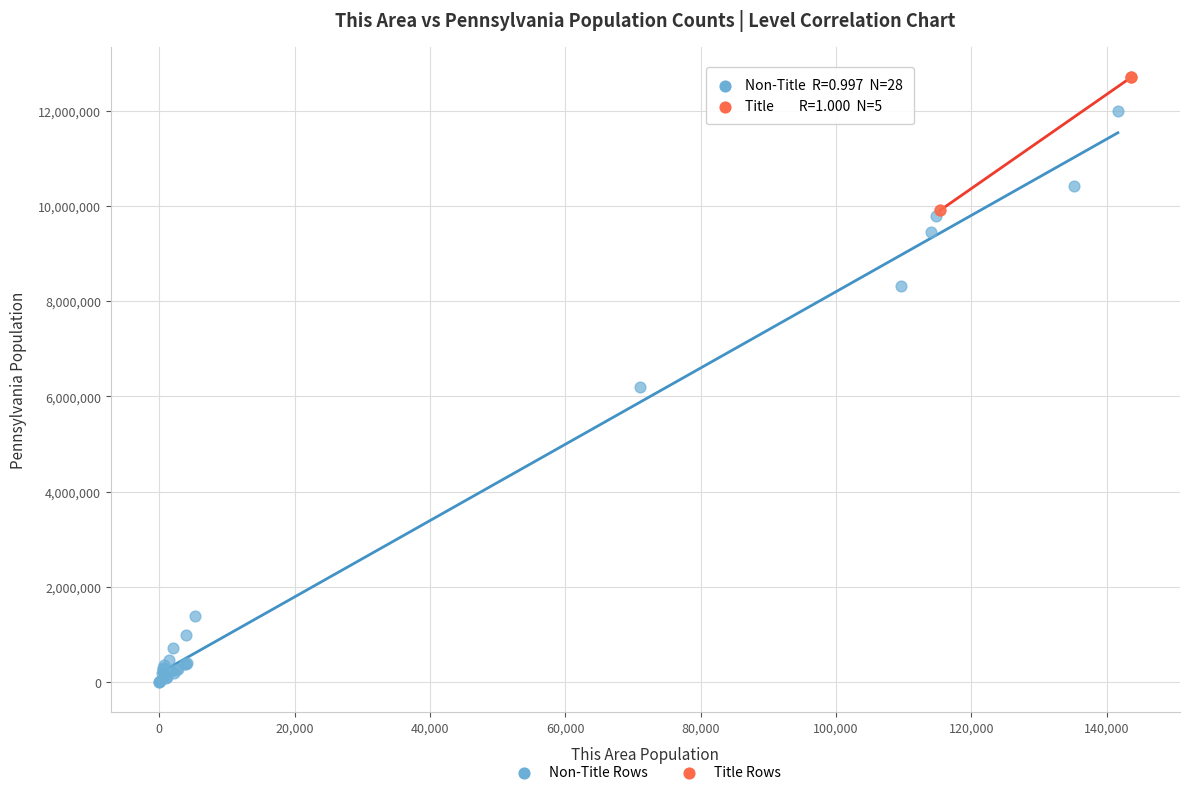

Which series contains the lowest Y value?

Non-Title Rows